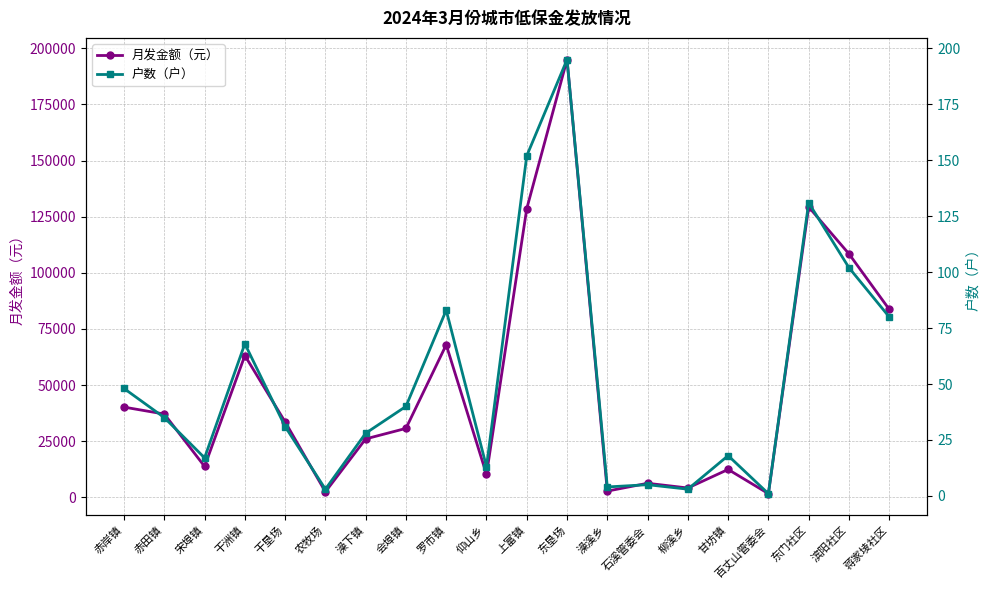

What is the smallest value displayed?

1